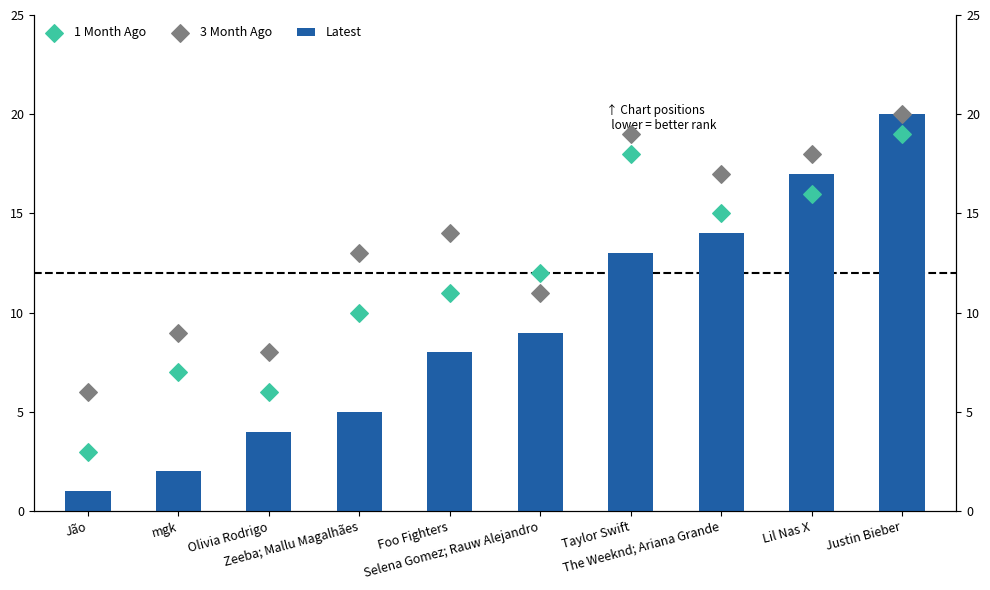

At how many categories does at least one series exceed 16?

4